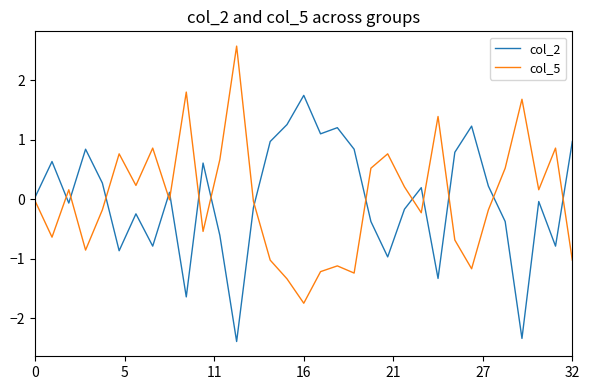

How many lines are shown in the chart?

2